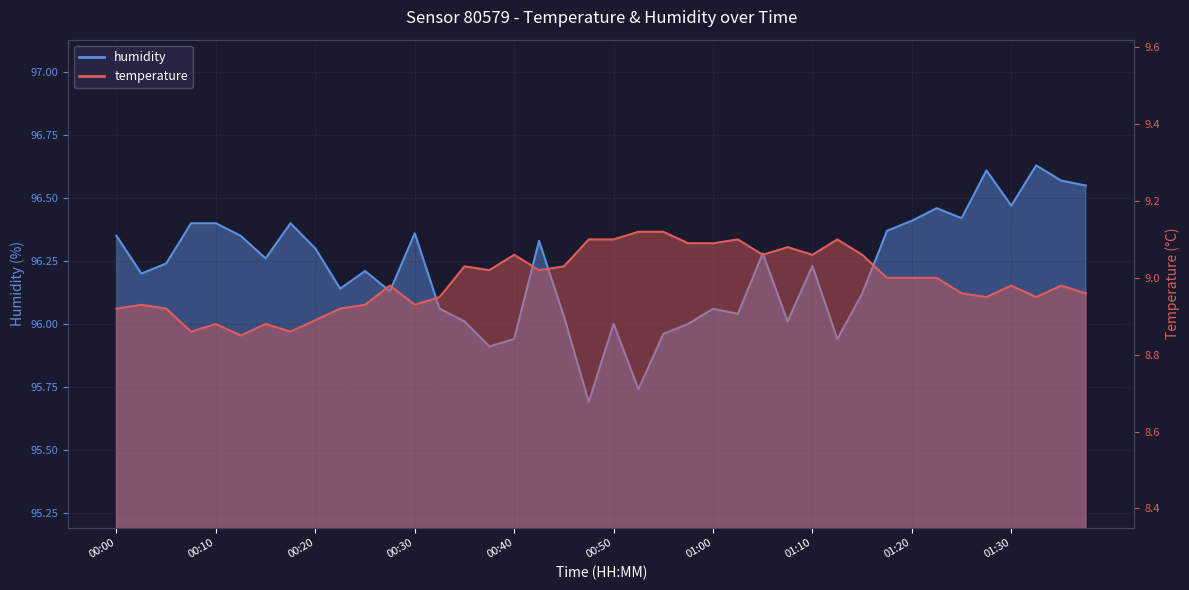

How many data points in temperature are above 9?

17